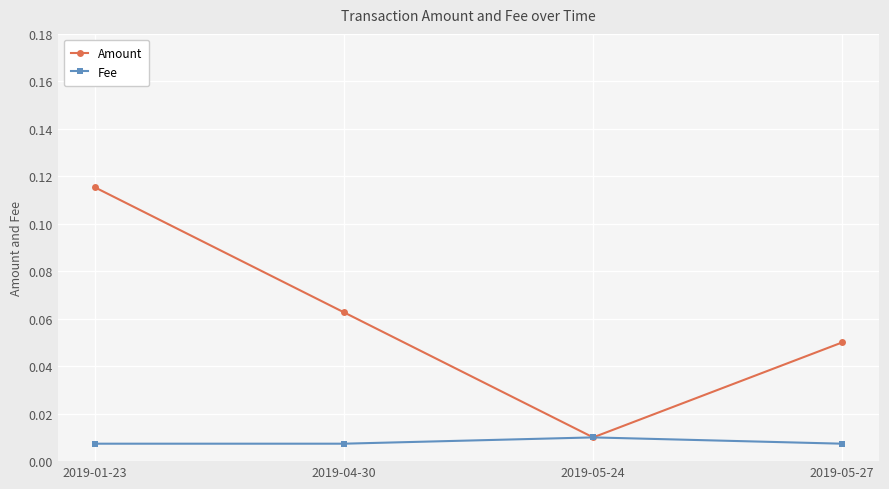

What is the label of the 3rd point from the right?

2019-04-30